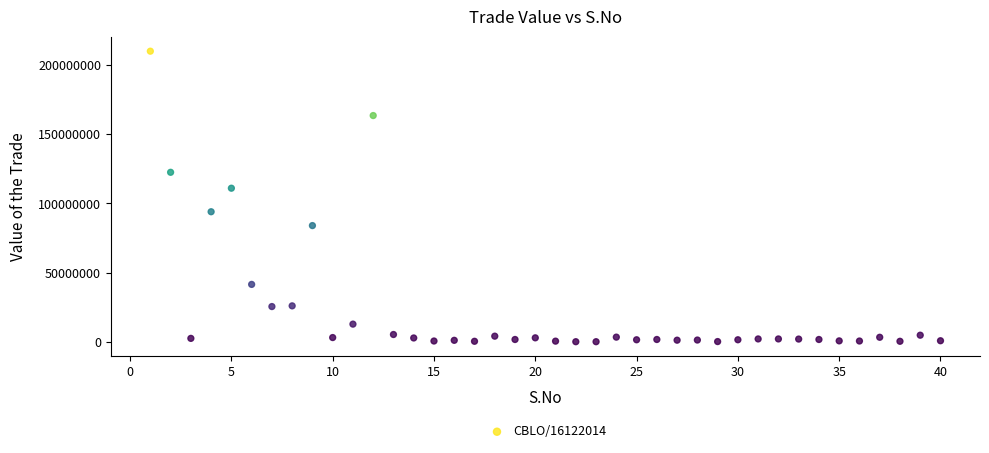

What is the range of X values (max minus min)?

39.0